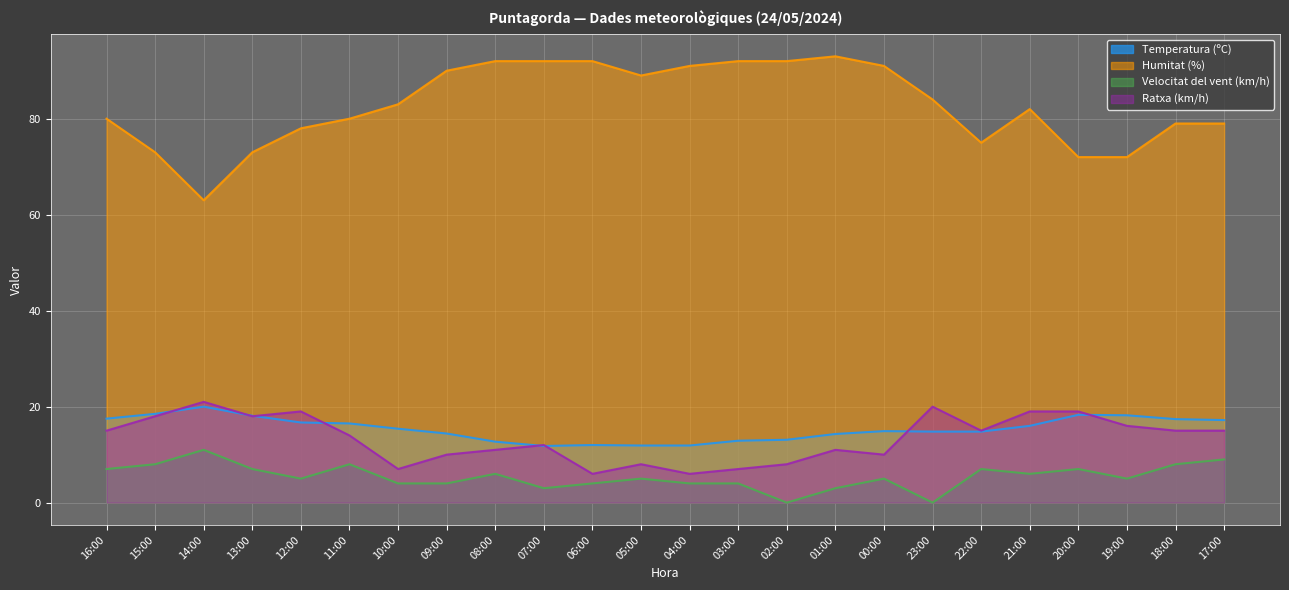

How many interior local peaks does the Humitat (%) series have?

2